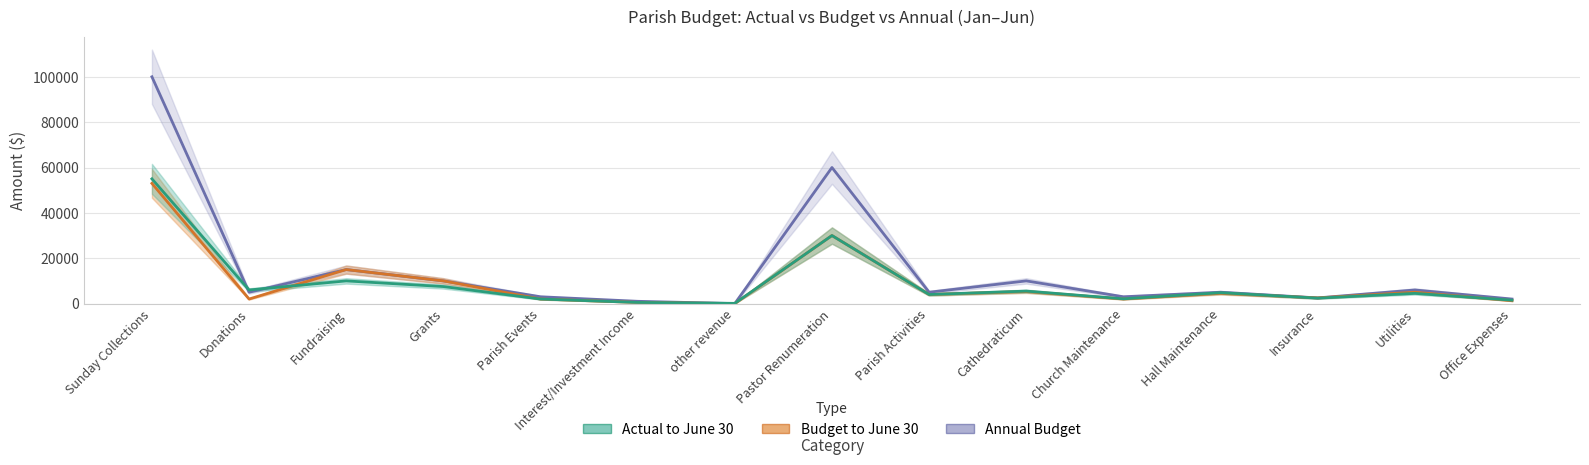

Reading left to right, transcribe all the data shown in this chart.

Annual Budget: 100000	5000	15000	10000	3000	1000	0	60000	5000	10000	3000	5000	2500	6000	2000
Budget to June 30: 53000	2000	15000	10000	2000	500	0	30000	4000	5300	2000	4500	2500	5000	1250
Actual to June 30: 55000	6000	10000	7500	2000	500	100	30000	4000	5500	2100	4800	2400	4500	1500